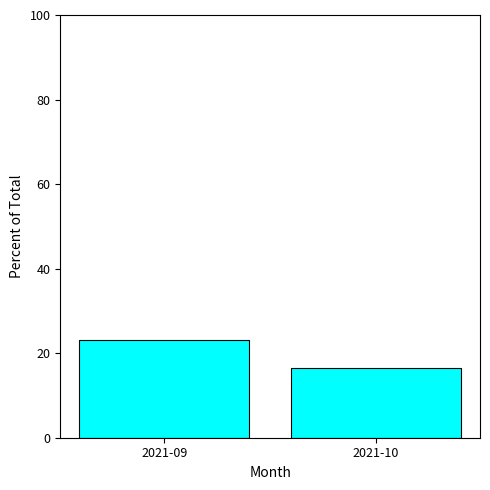

What is the minimum value shown in the chart?

16.4